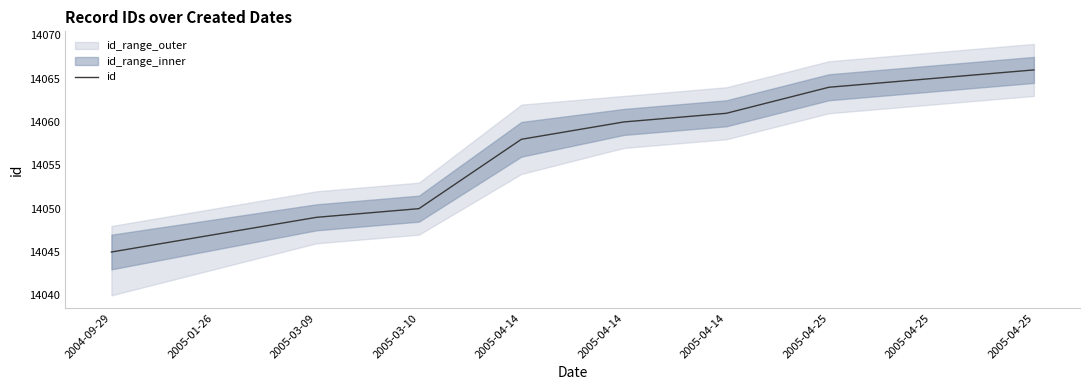

How many values exceed 14060?

4